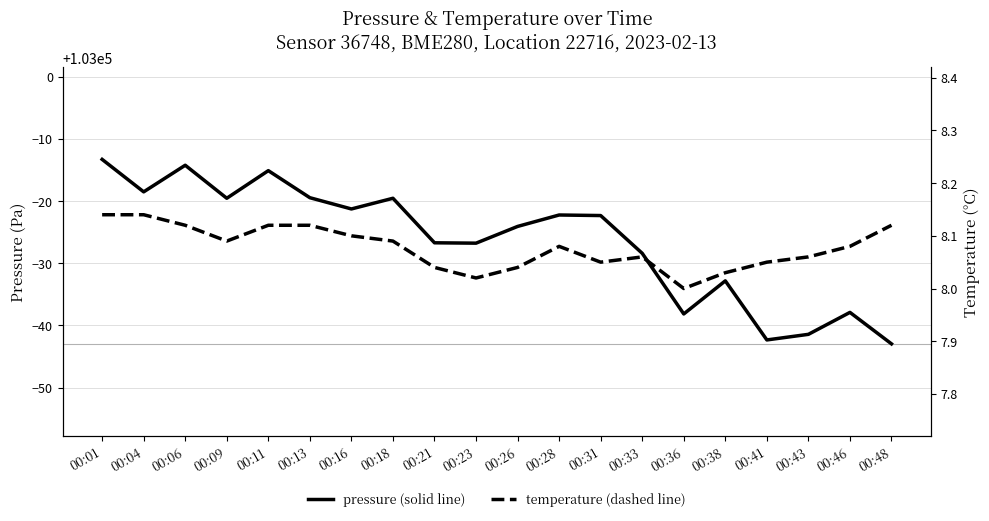

What is the difference between the temperature values at 00:48 and 00:31?

0.1